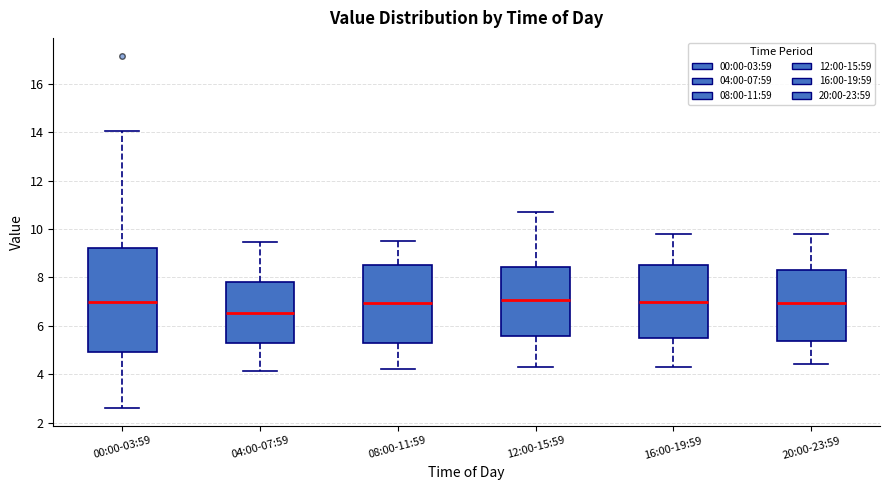

Which box is the tallest, from its lower edge to its upper edge?

00:00-03:59